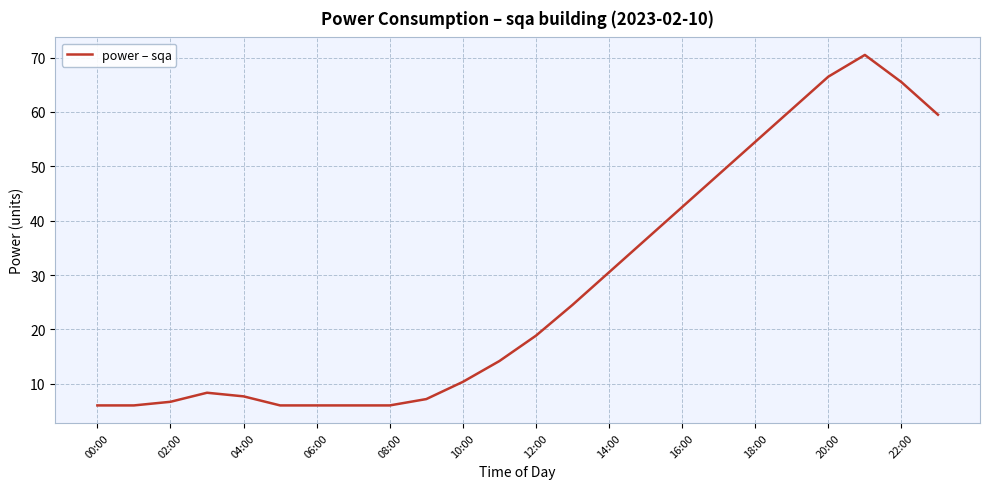

What is the maximum value shown in the chart?

70.5